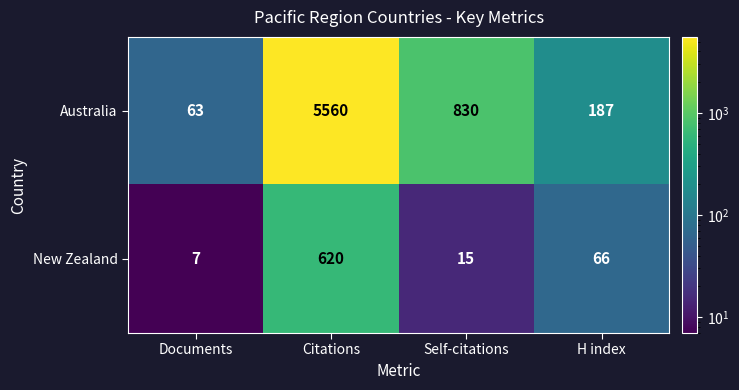

How many distinct data groups are displayed?

2